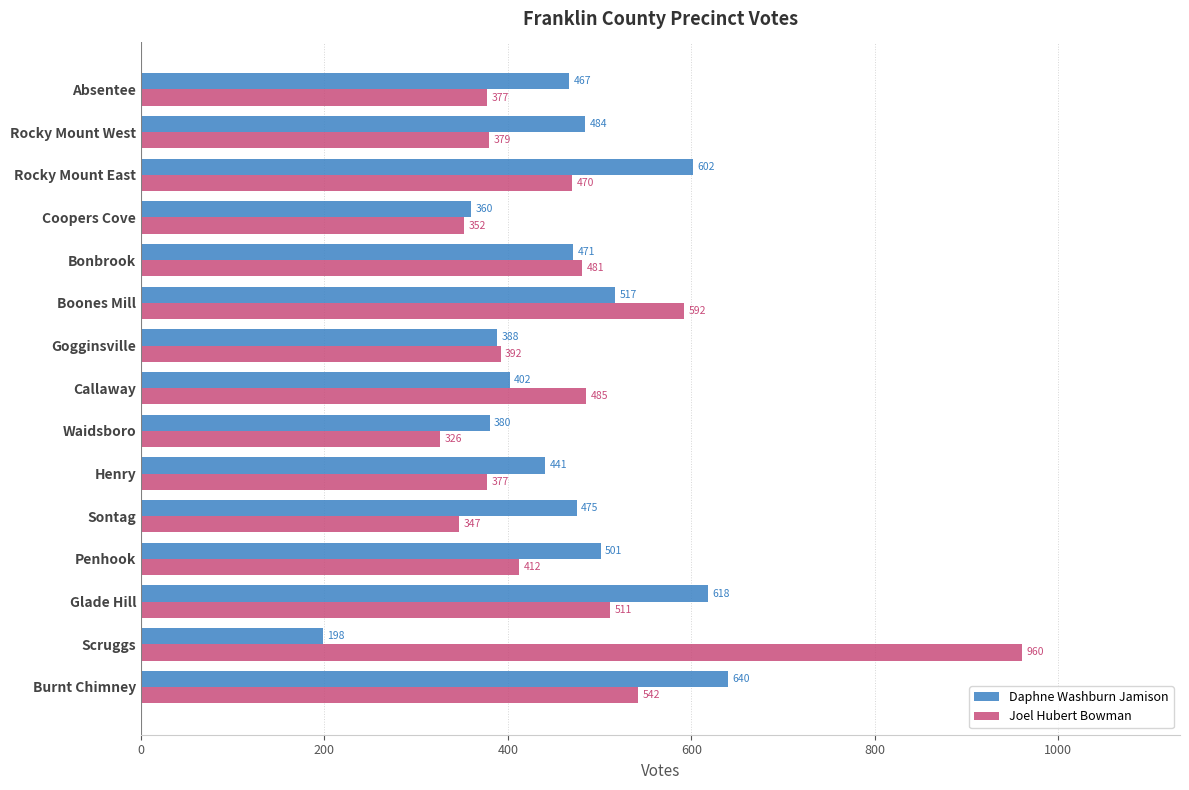

At which category does the chart reach its peak across all series?

Scruggs